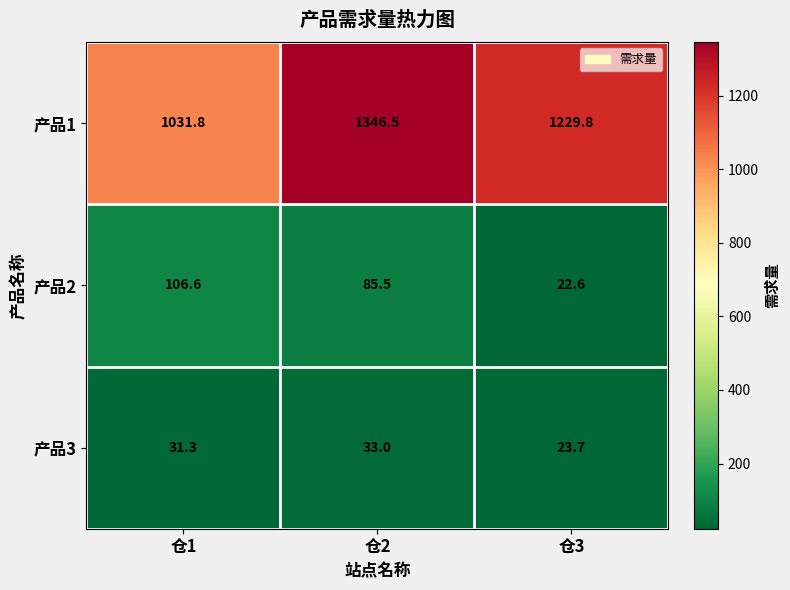

List the series in order of their peak value, lowest first.

产品3, 产品2, 产品1